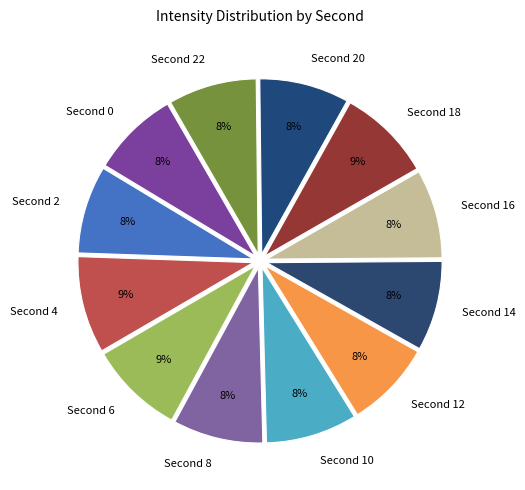

To the nearest percent, what is the difference between the largest and smallest slice percentages?

1%